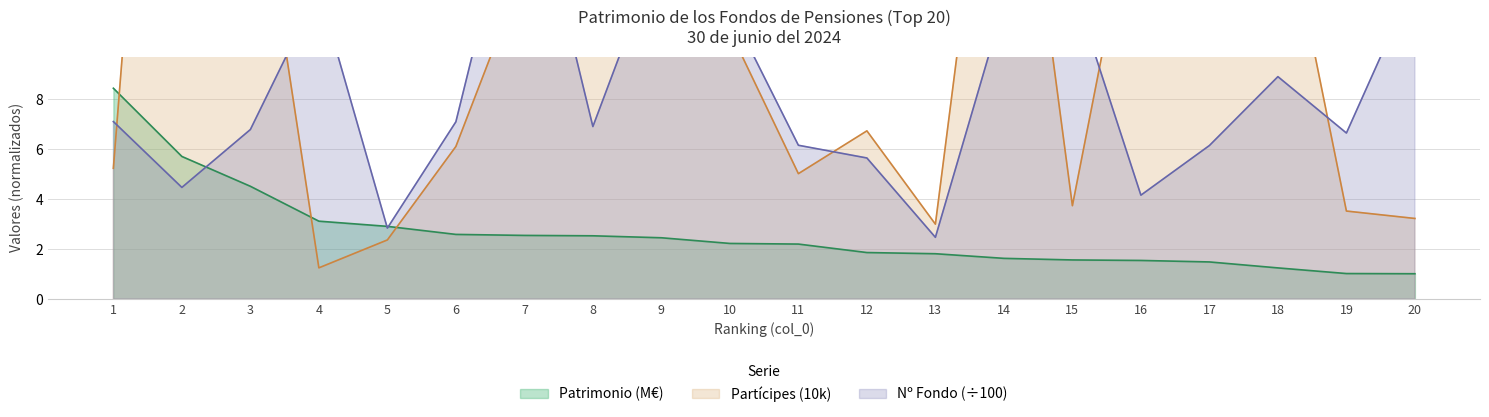

Where is Patrimonio (M€) nearest to the value 4?

3